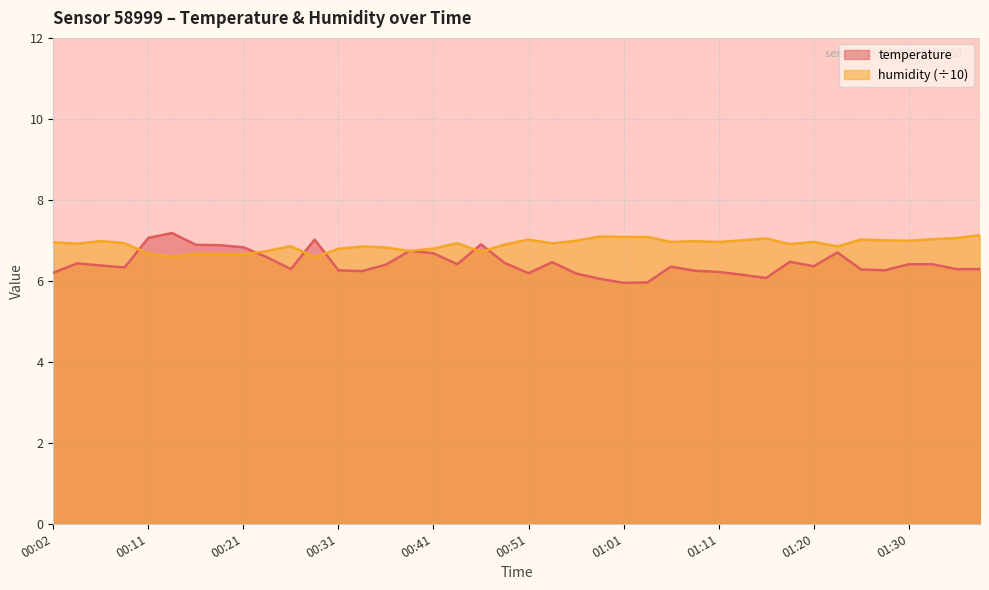

At how many categories does at least one series exceed 6?

40